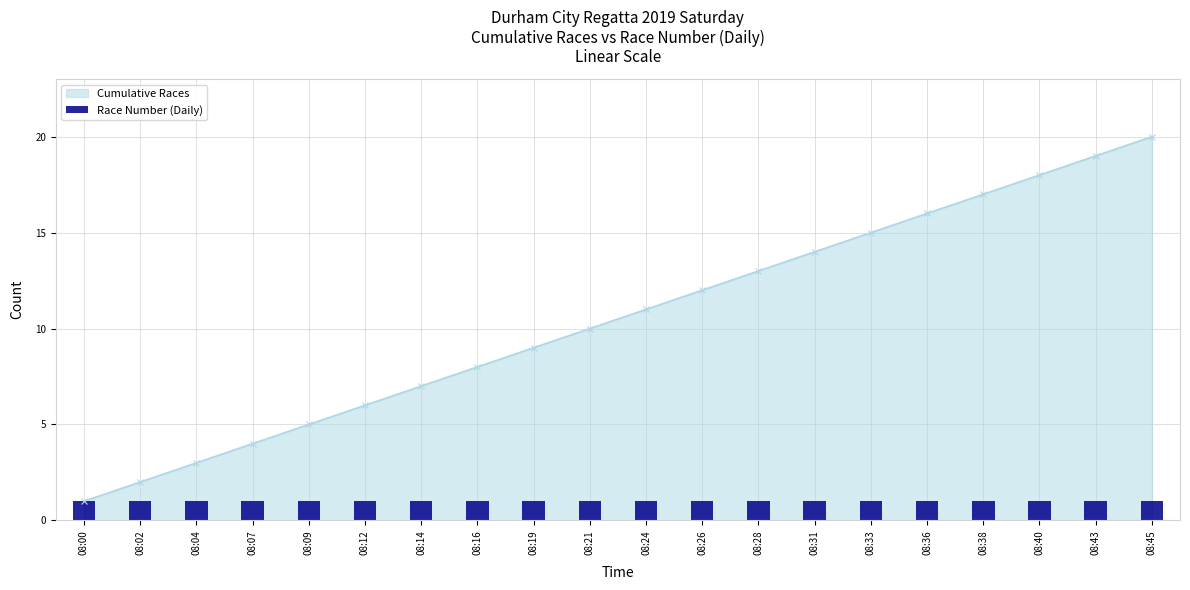

What is the change in value from 08:07 to 08:40?

+14